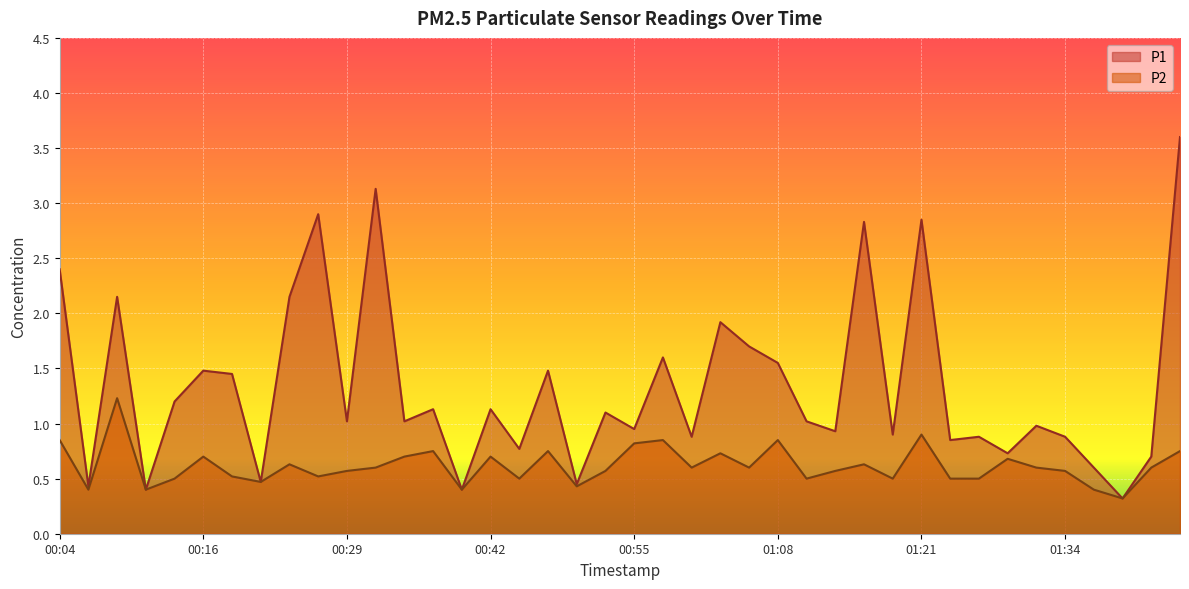

What is the label of the 22nd point from the right?

00:49